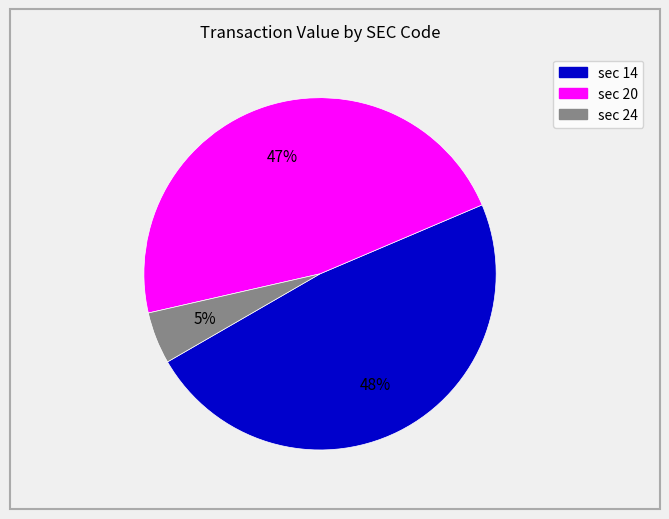

What is the smallest slice in the pie chart?

sec 24